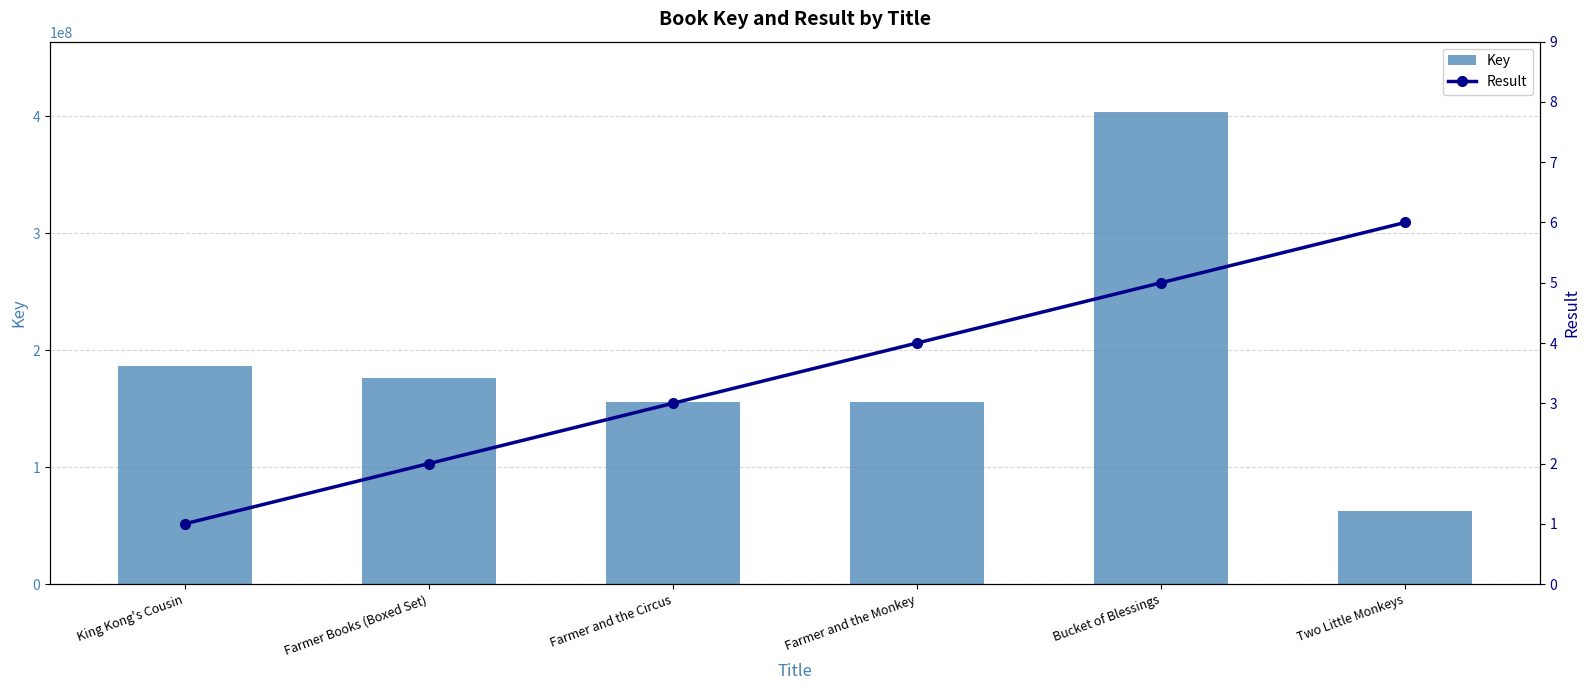

Which series changed the most between King Kong's Cousin and Farmer and the Monkey?

Key